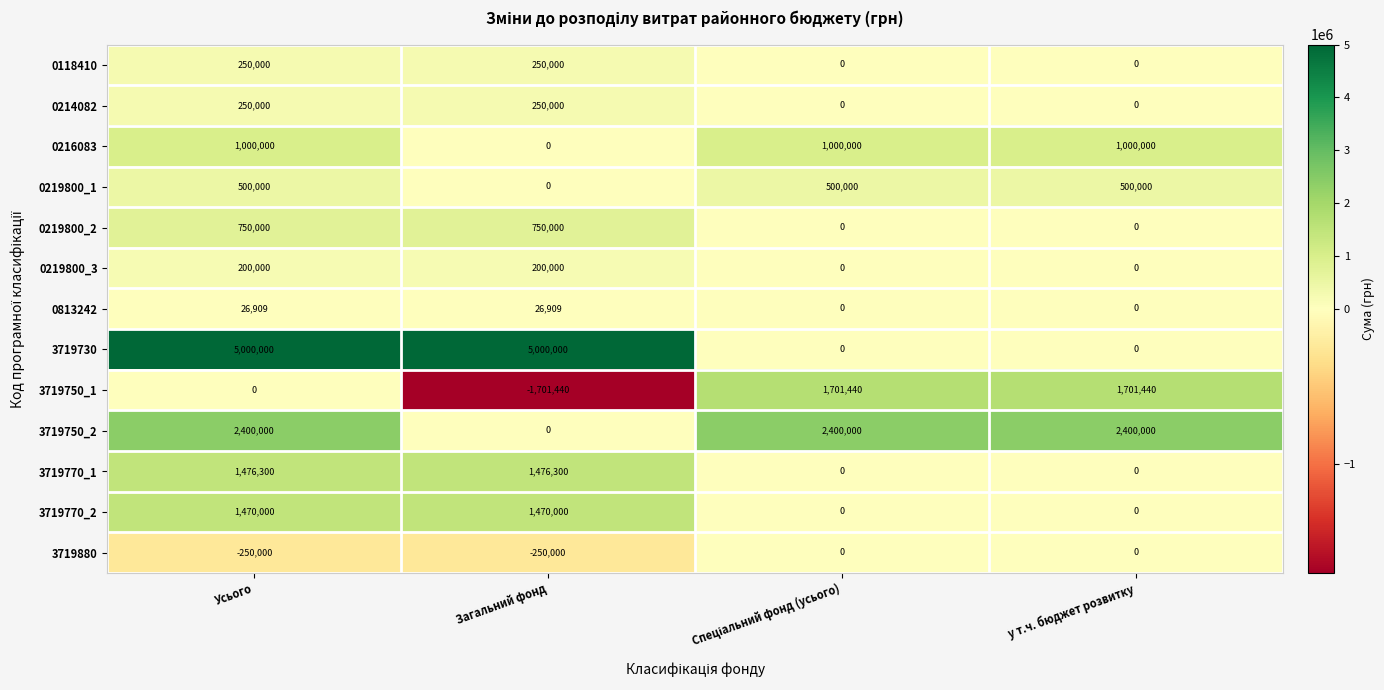

Is it true that 3719770_1 equals 577929 at Загальний фонд?

False